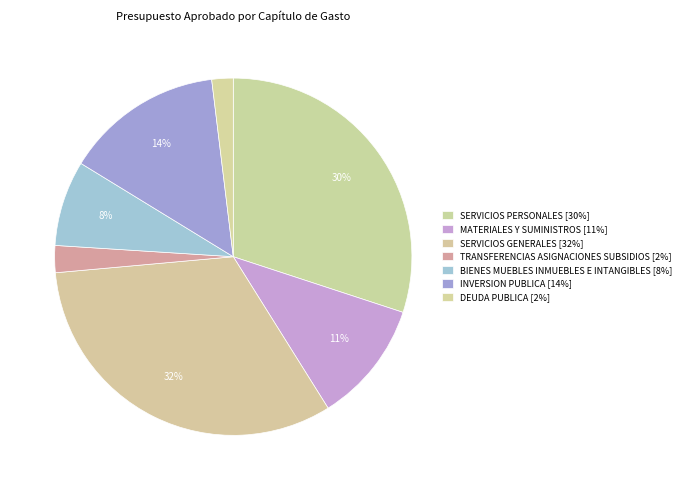

How many segments does this pie chart have?

7